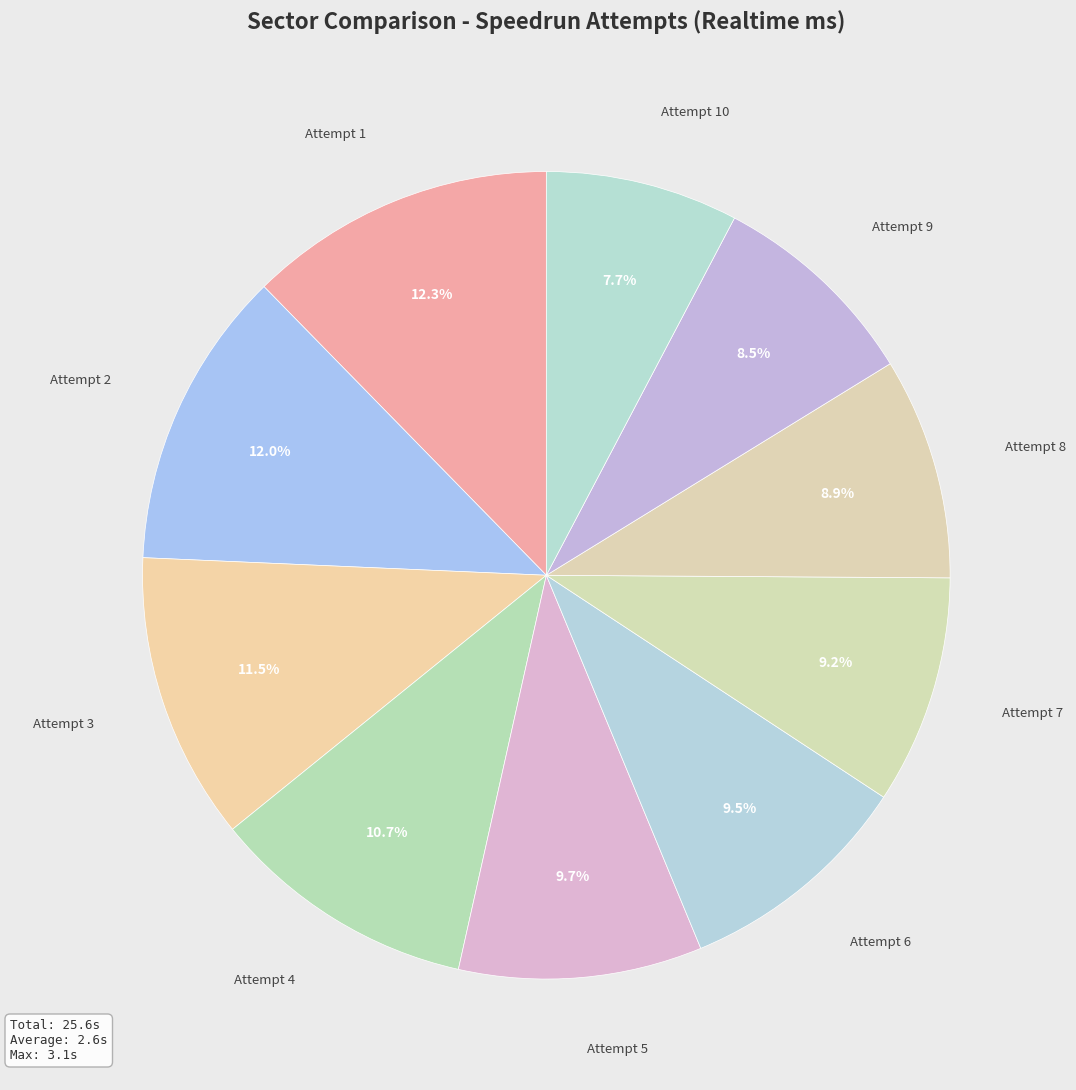

How many segments does this pie chart have?

10